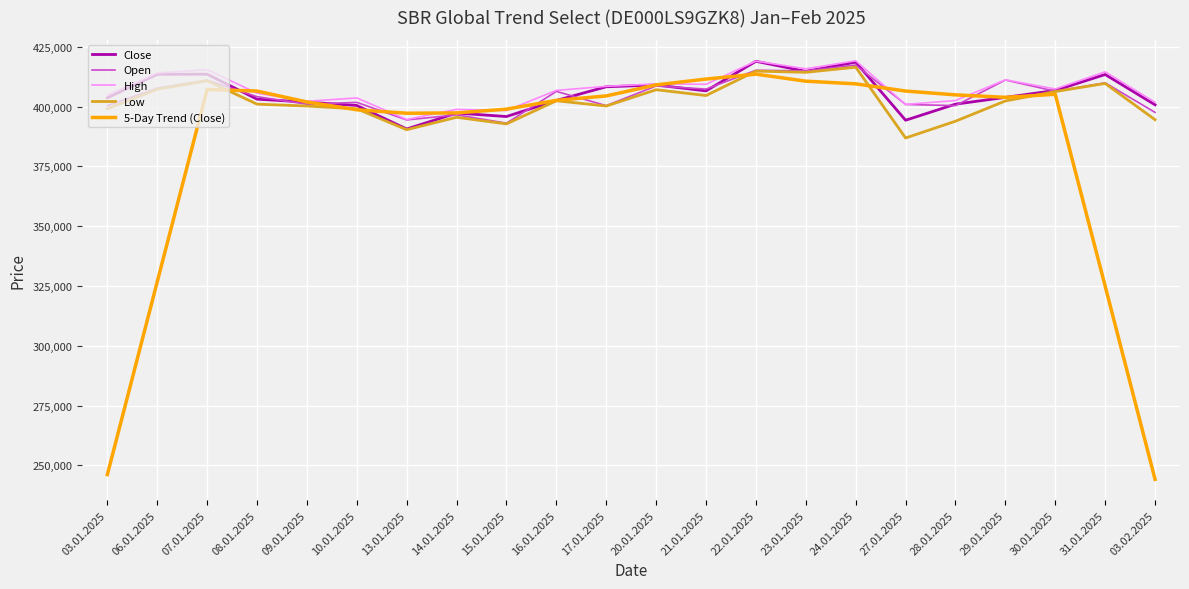

What value does the Open series have at 20.01.2025?

408653.0